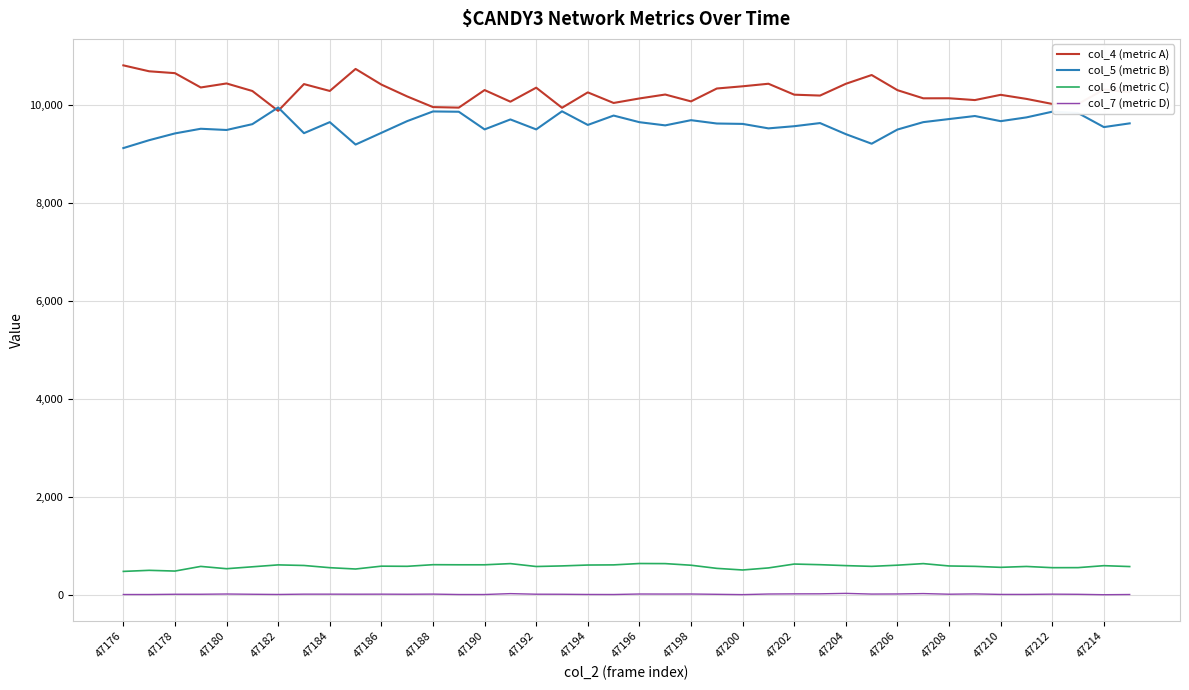

What is the greatest value displayed?

10799